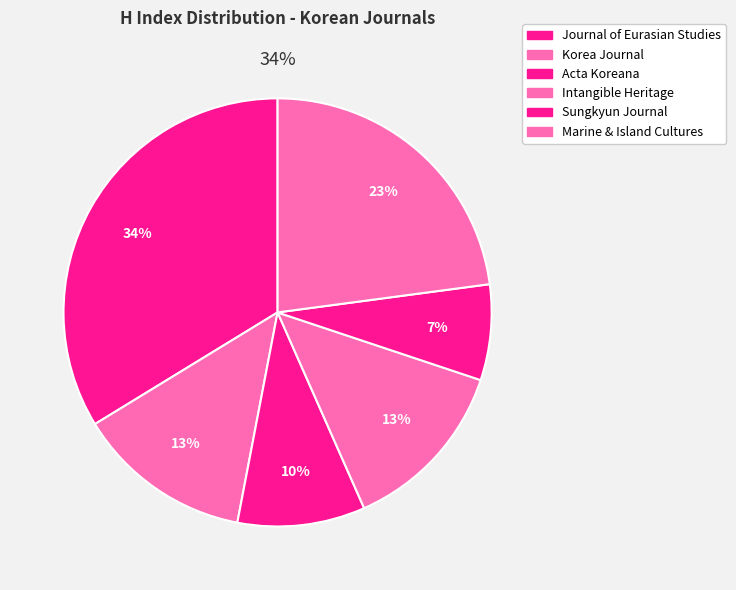

How many slices are in this pie chart?

6